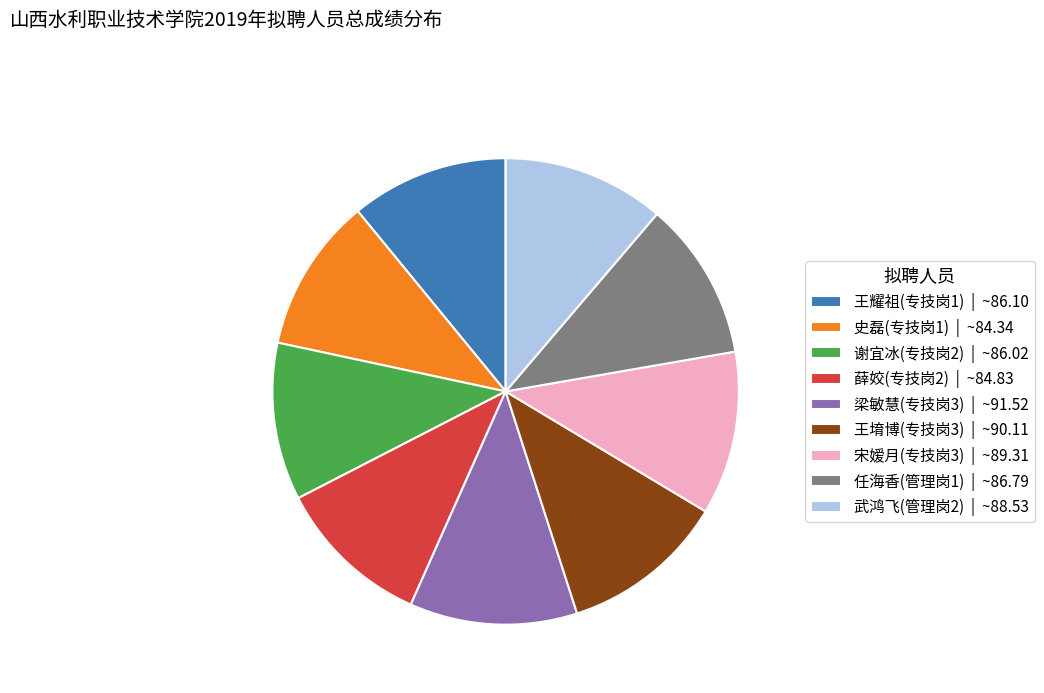

Count the number of slices in the pie.

9